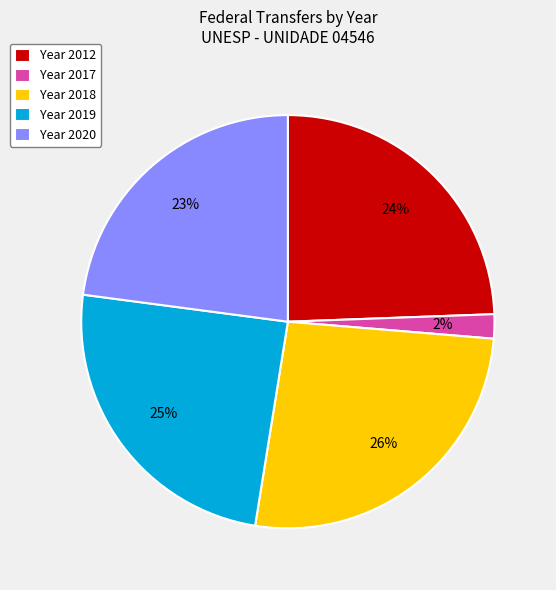

To the nearest percent, what percentage of the pie is Year 2019?

25%